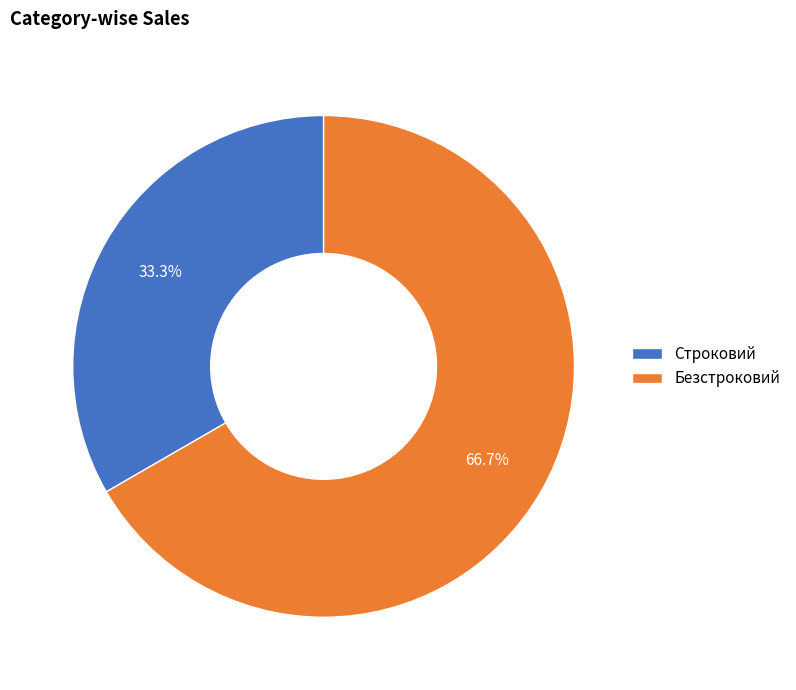

What is the largest slice in the pie chart?

Безстроковий